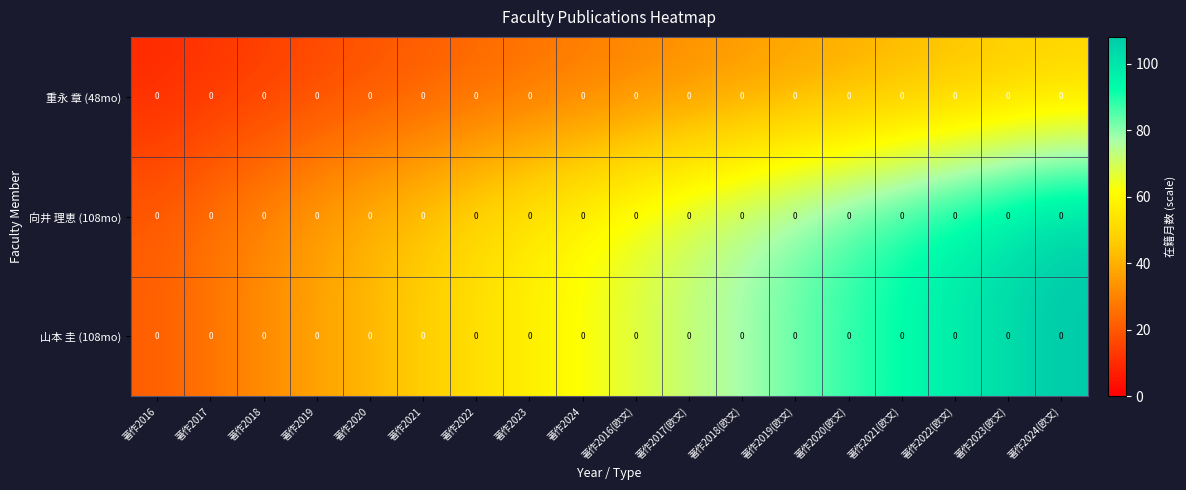

The value of 山本 圭 (108mo) at 著作2021(欧文) is 57.2. True or false?

False